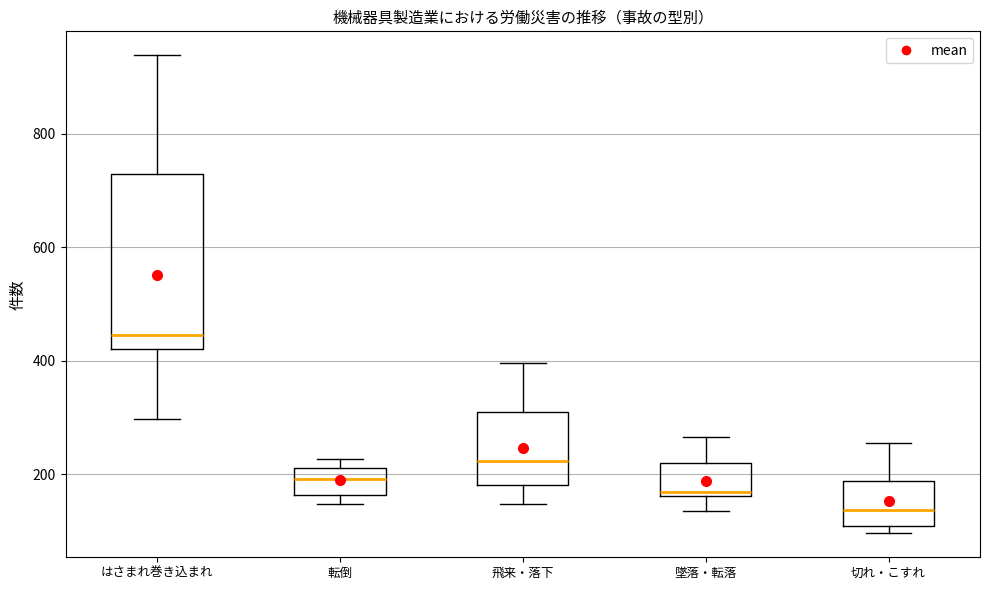

Where does the upper whisker of the box for はさまれ巻き込まれ end on the y-axis? The values are not printed on the chart, so give them approximately, as read against the axis.

940